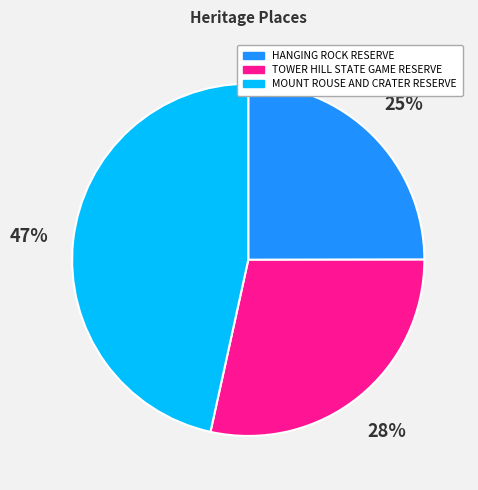

Is there a majority slice in this chart?

No